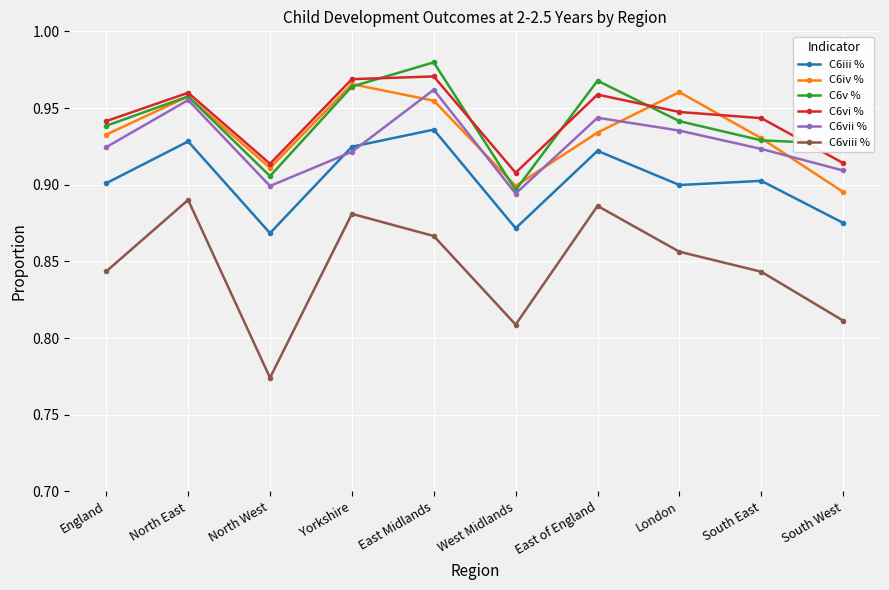

What are all the series names shown in the legend?

C6iii %, C6iv %, C6v %, C6vi %, C6vii %, C6viii %